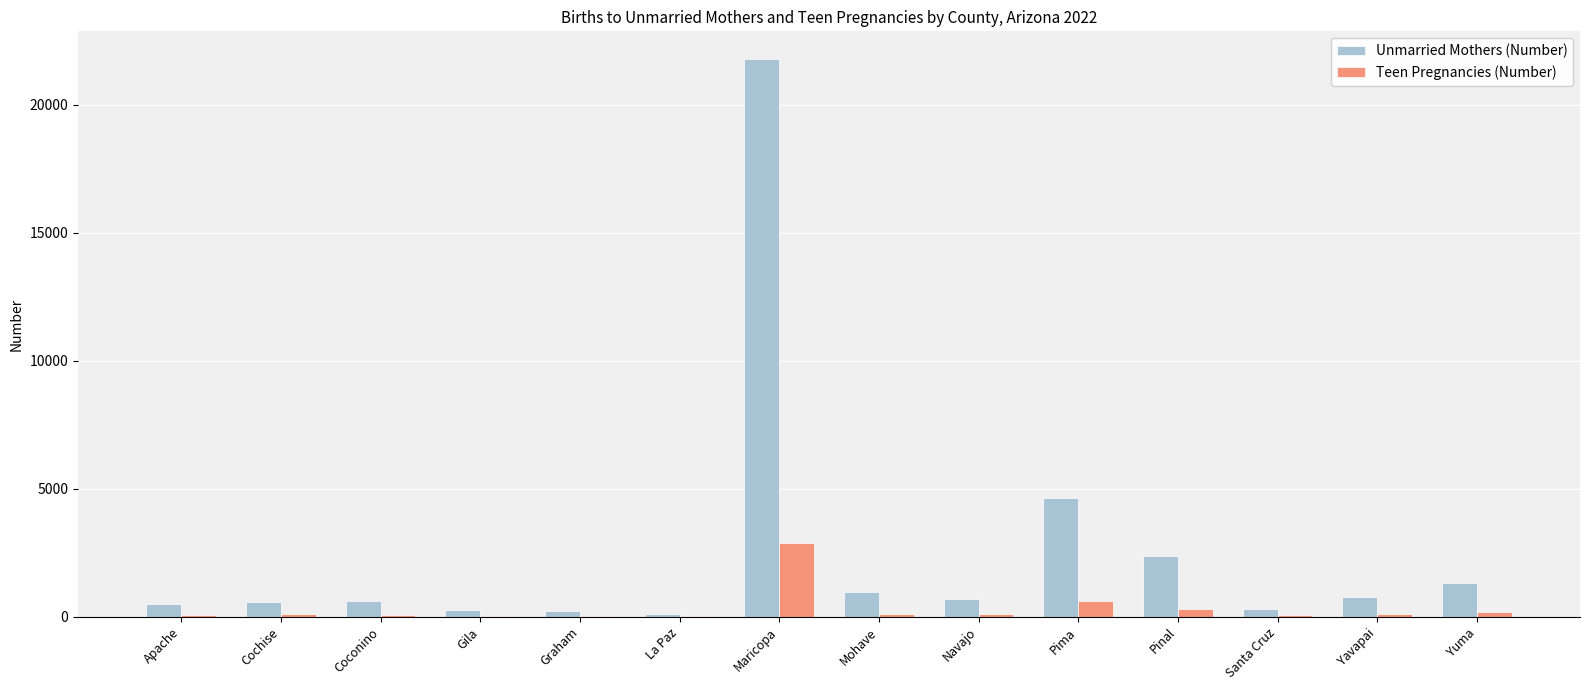

At which category is the sum across all series the highest?

Maricopa